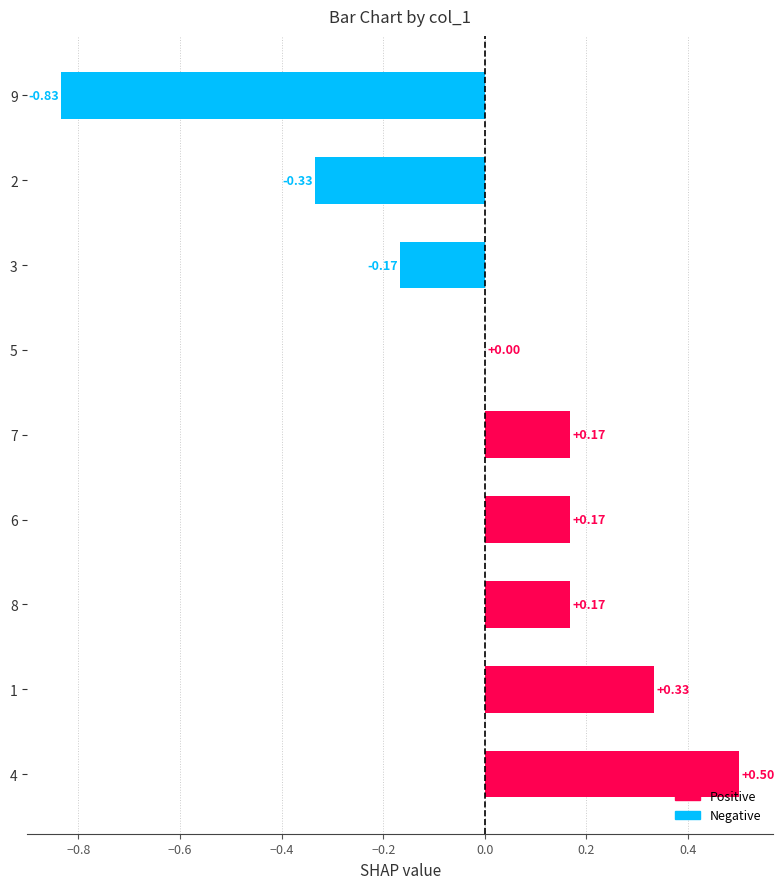

What is the change in value from 8 to 2?

-0.5